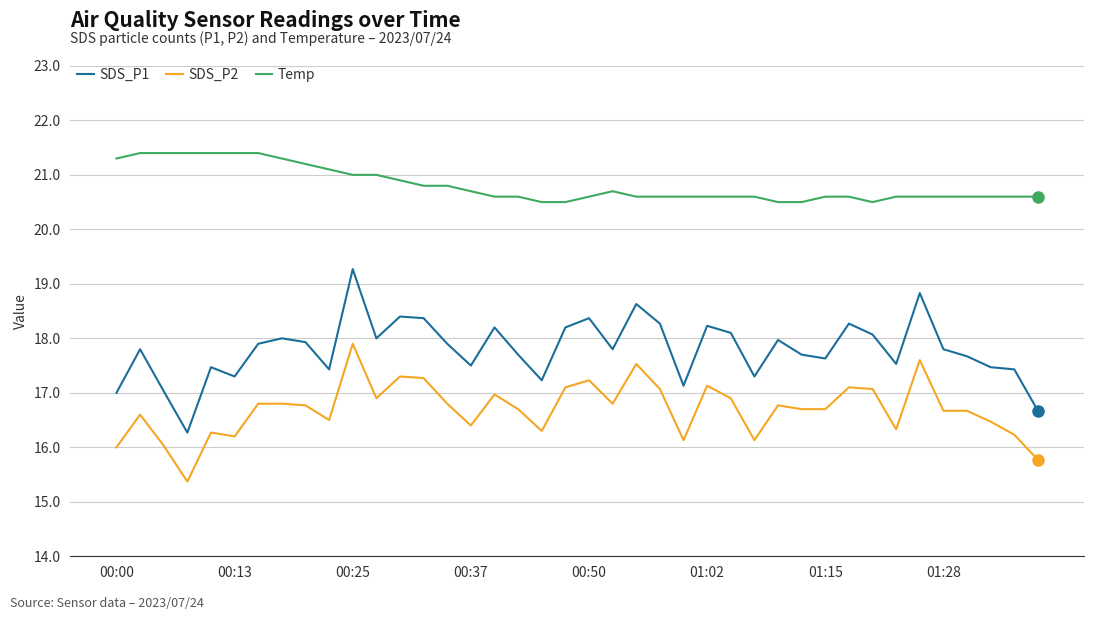

True or false: SDS_P2 and Temp cross at least once.

False